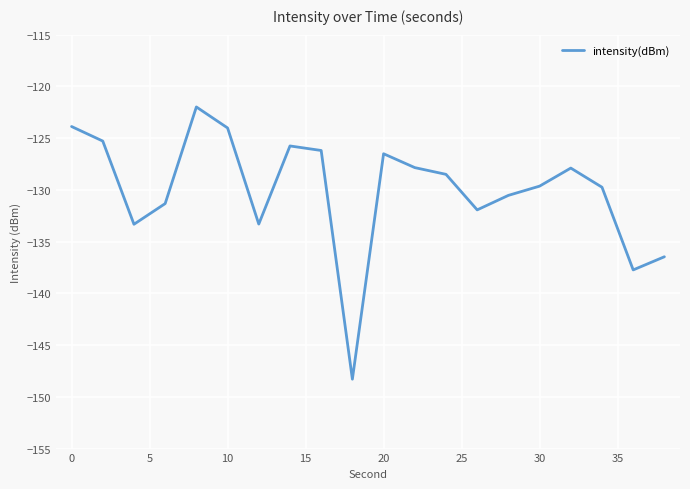

How many lines are shown in the chart?

1